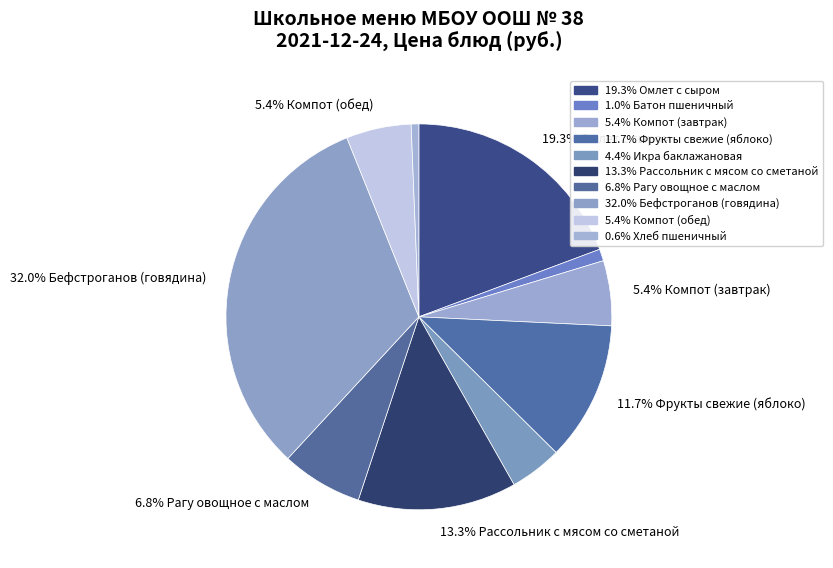

To the nearest percent, what is the difference between the largest and smallest slice percentages?

31%